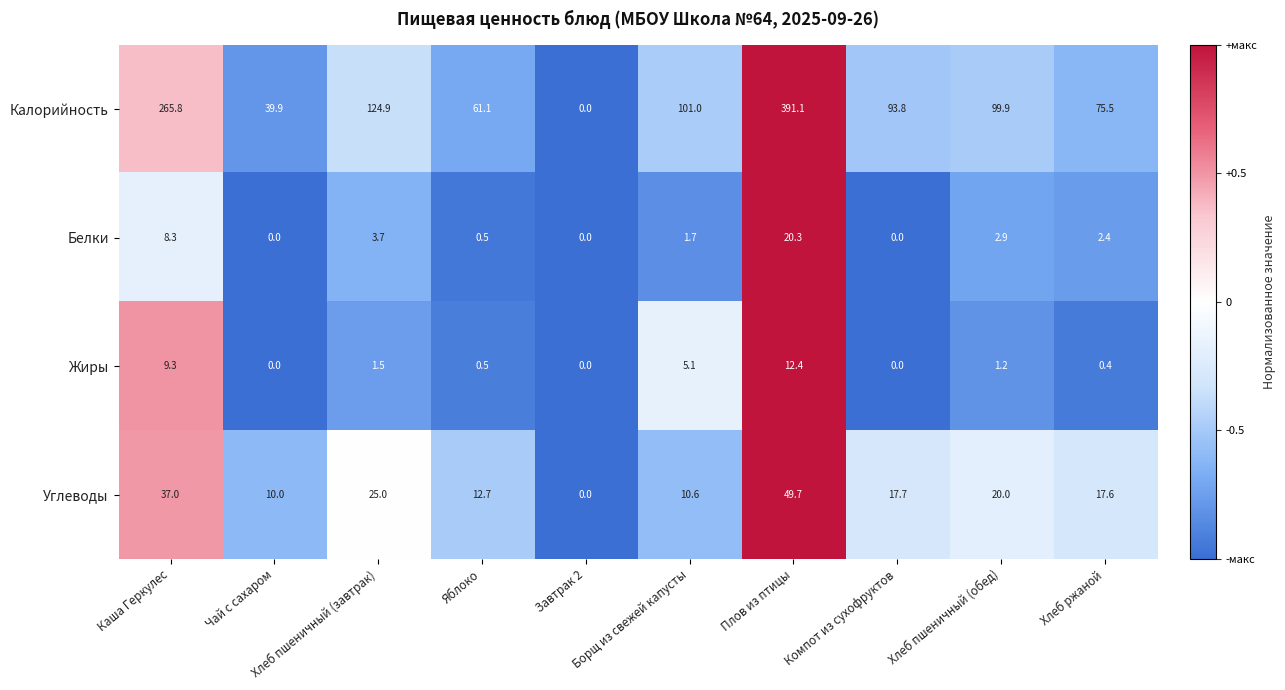

What is the total value across all series at Компот из сухофруктов?

111.5